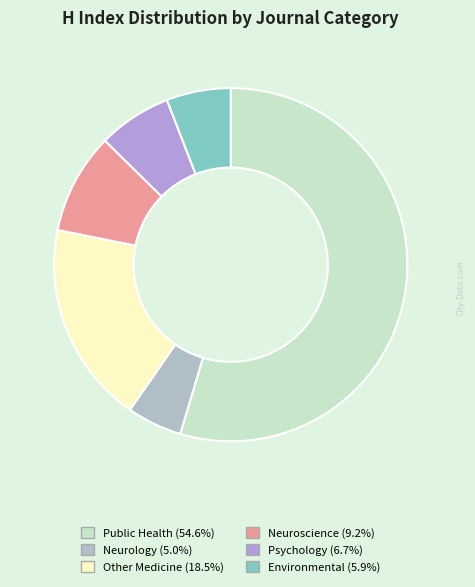

Count the number of slices in the pie.

6